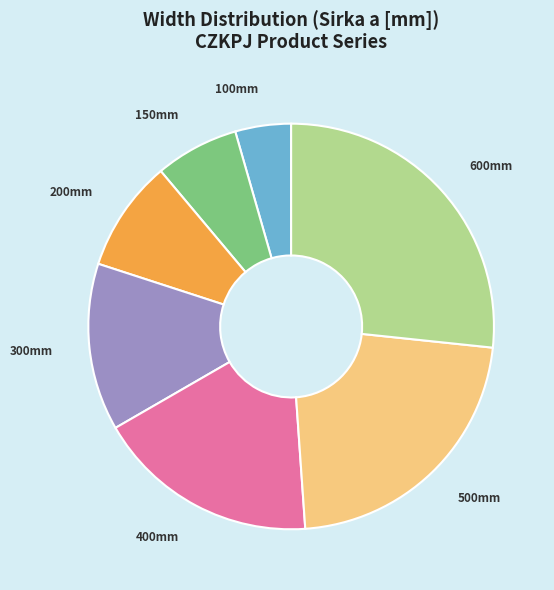

Is there any slice that represents more than half of the pie?

No